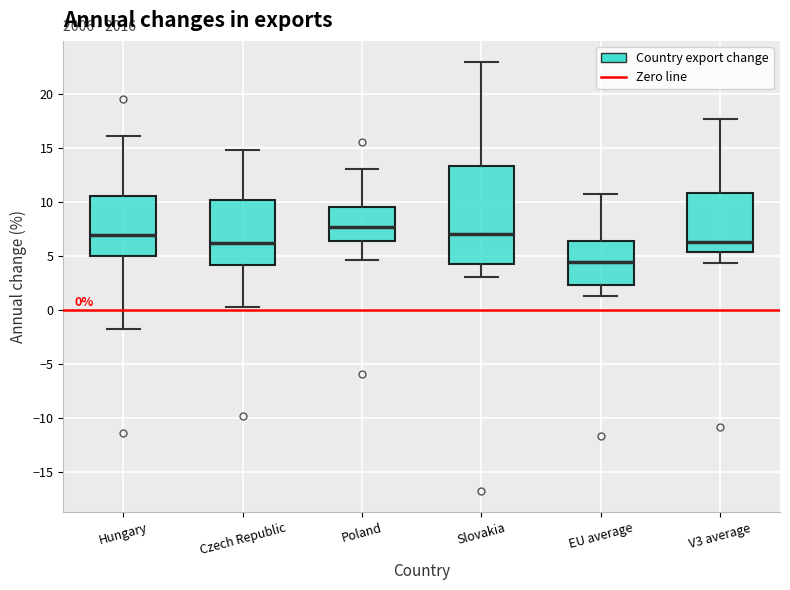

Which box is the tallest, from its lower edge to its upper edge?

Slovakia